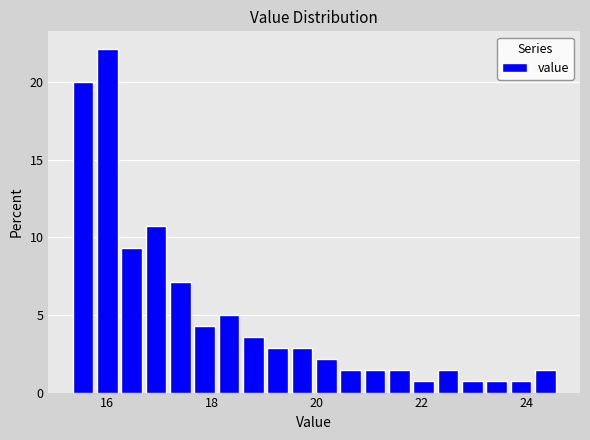

Read against the x-axis, roughly where is the centre of the tallest bar?

16.0